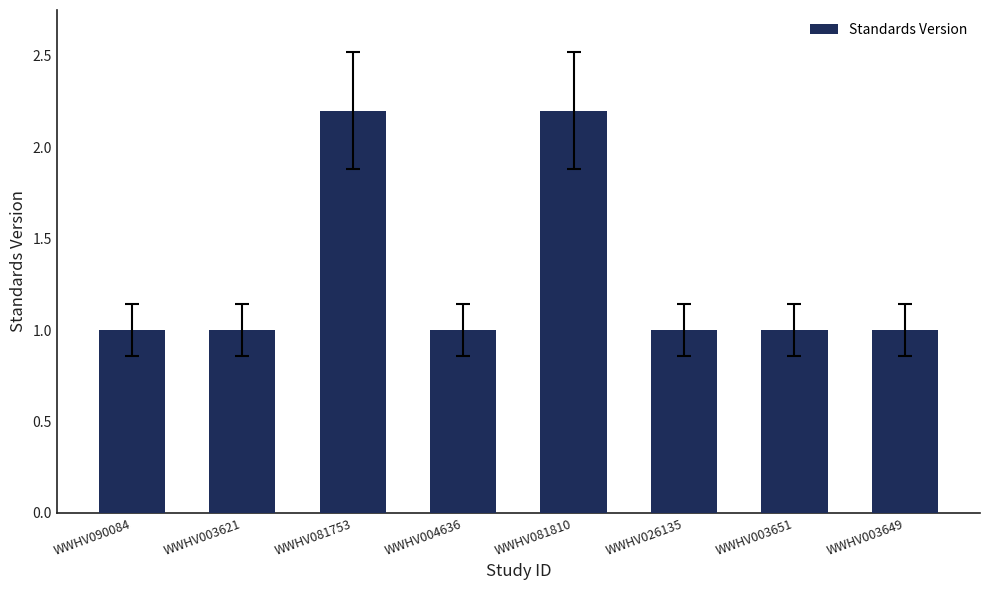

Reading right to left, transcribe all the data shown in this chart.

1.0	1.0	1.0	2.2	1.0	2.2	1.0	1.0